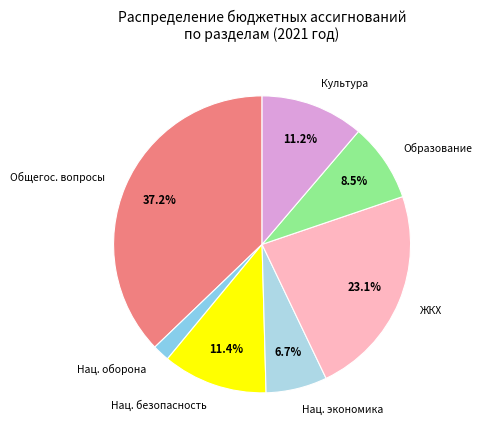

What percentage is NOT represented by Культура?

88.8%